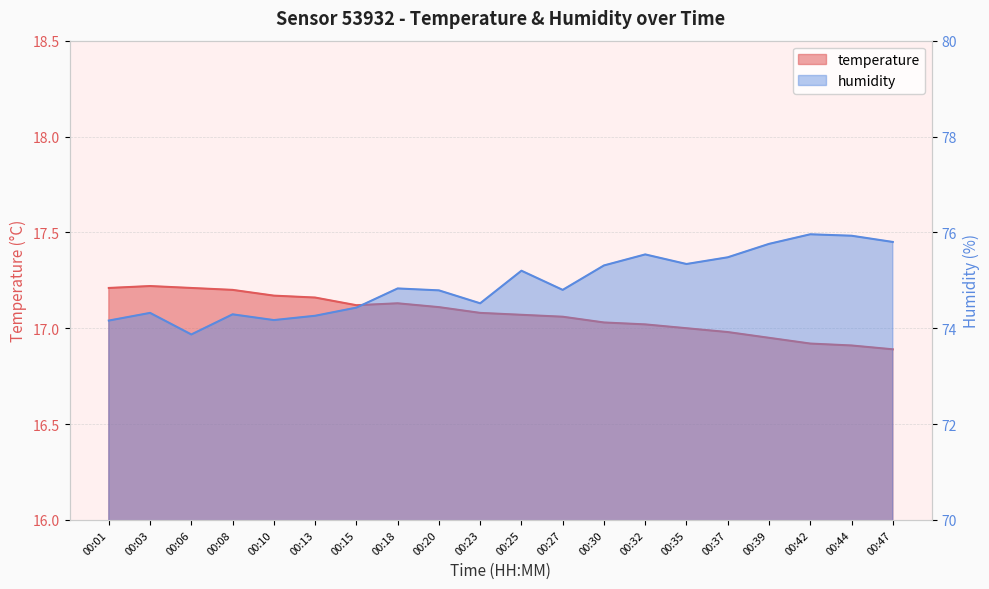

What is the difference between the humidity values at 00:10 and 00:47?

1.6